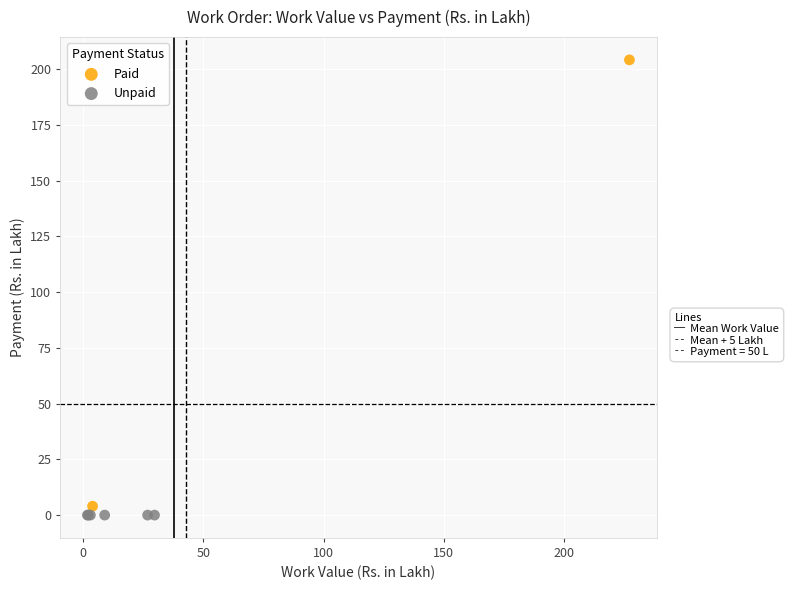

Which series reaches the maximum Y coordinate?

Paid